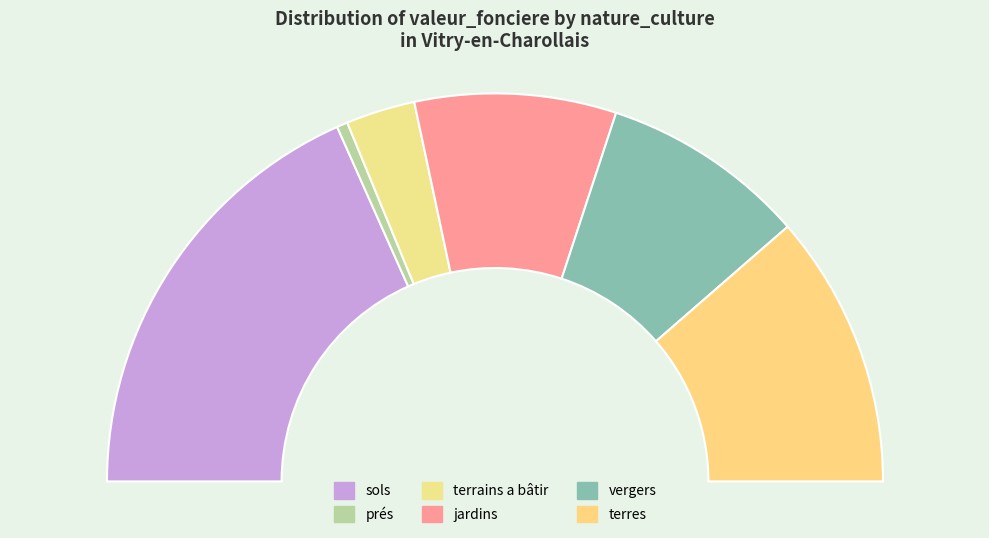

What percentage is the sols slice, to the nearest percent?

37%